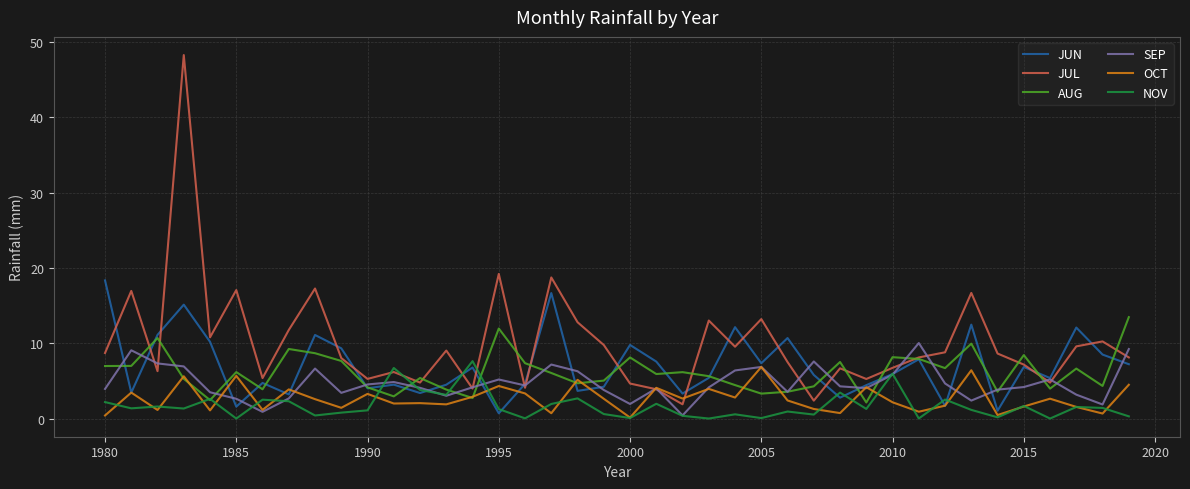

What is the highest value of the JUN series?

18.4